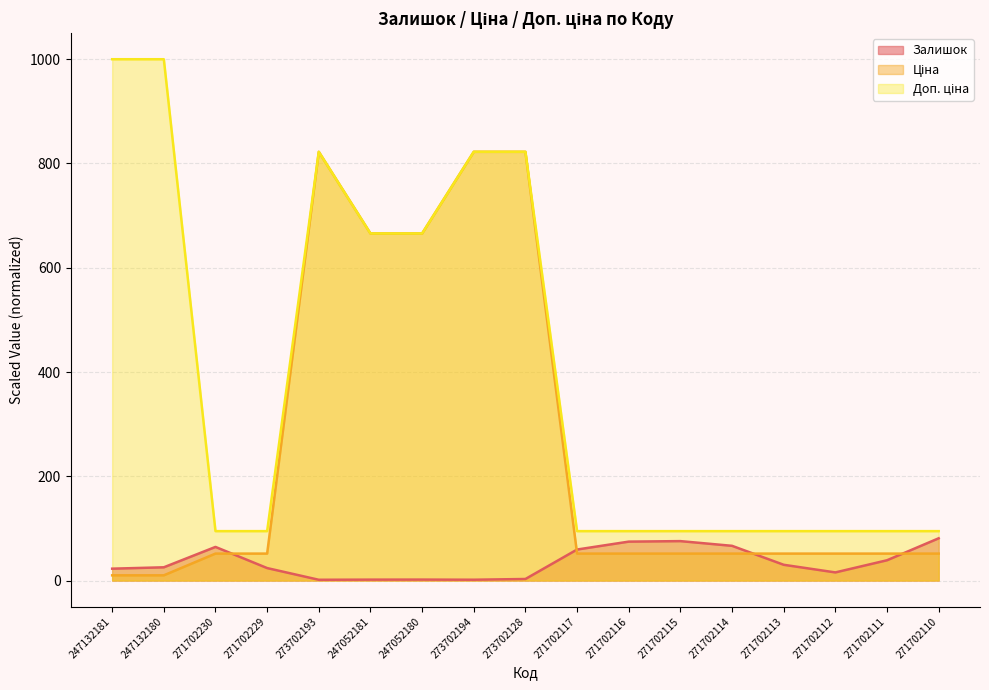

At how many categories does at least one series exceed 987?

2